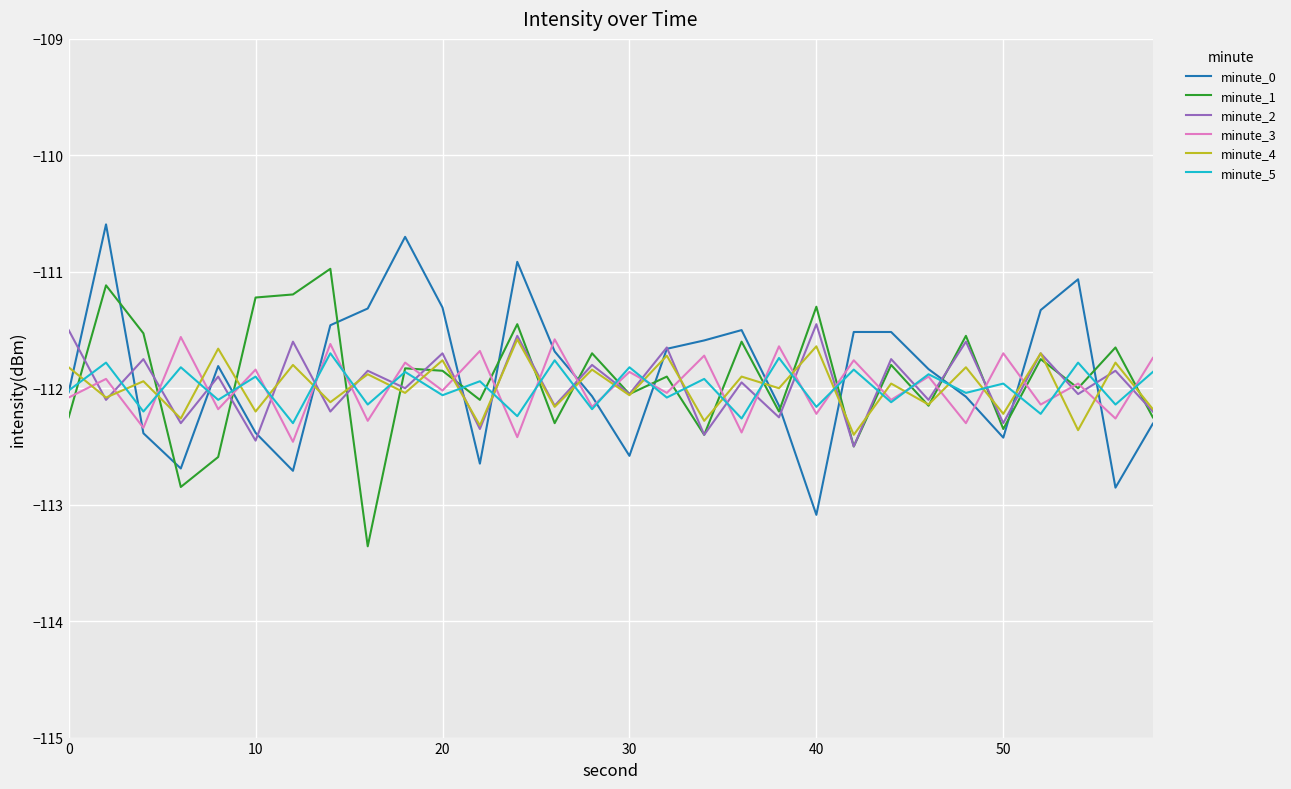

What is the sum of all minute_0 values?

-3356.2